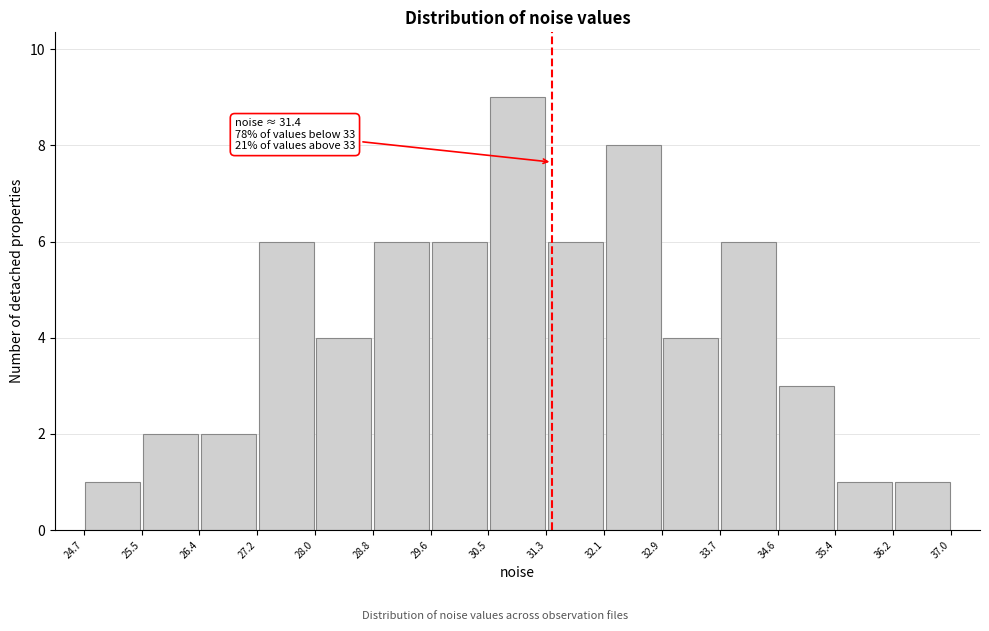

Over which range of the x-axis is the bar tallest?

30.5 to 31.3